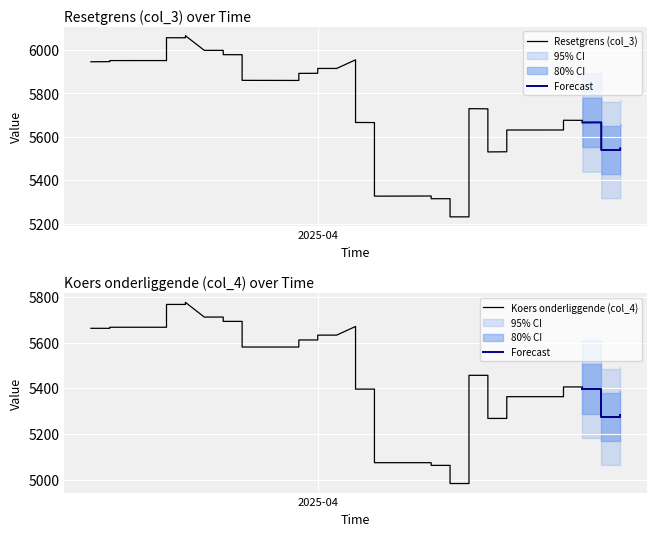

What is the minimum value for Koers onderliggende (col_4)?

4982.8